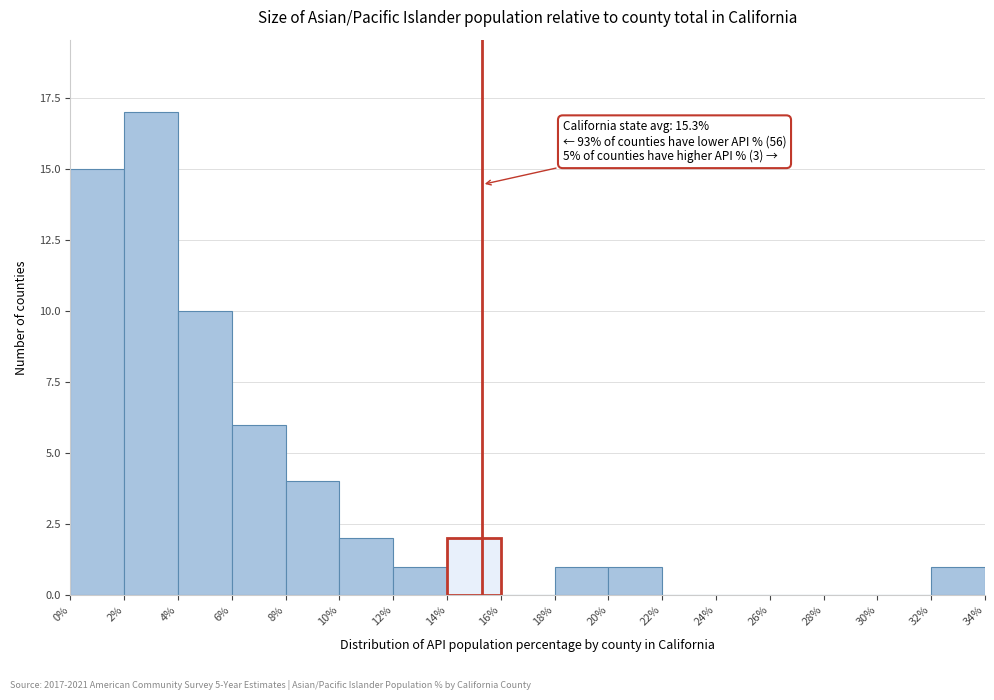

Which range on the x-axis has the tallest bar?

2% to 4%